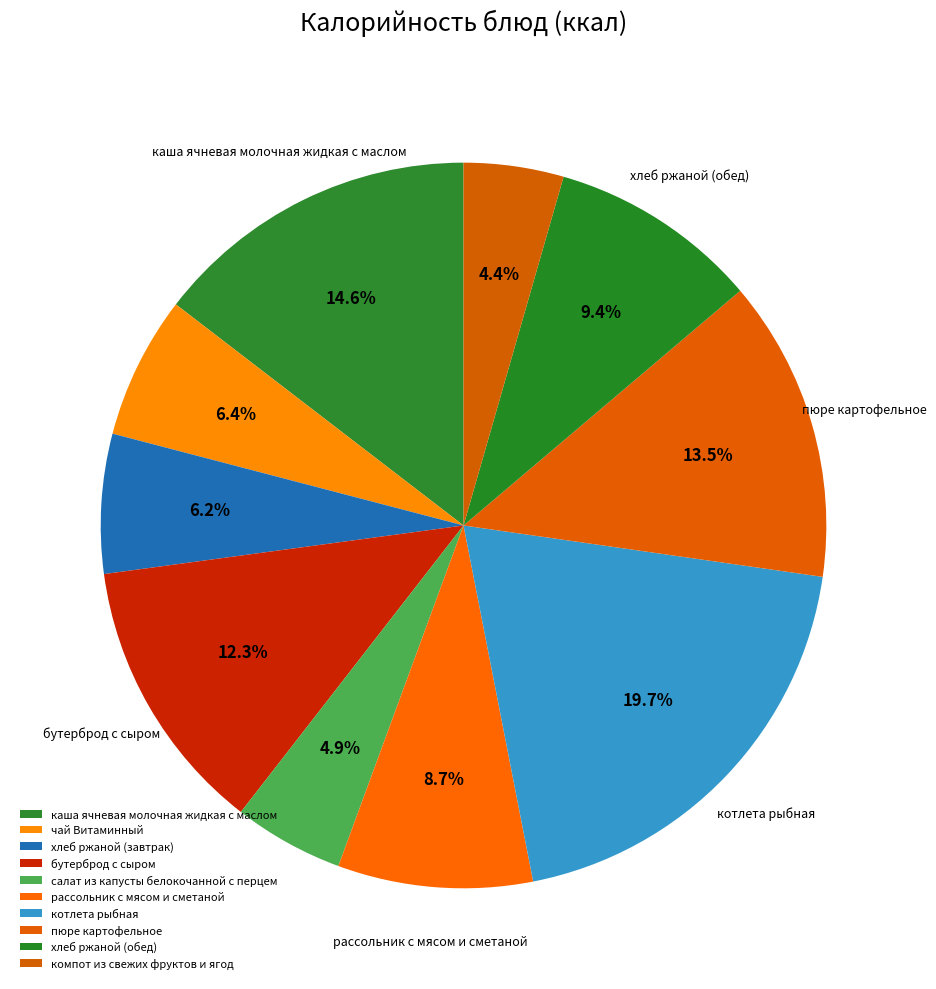

What percentage is the бутерброд с сыром slice, to the nearest percent?

12%